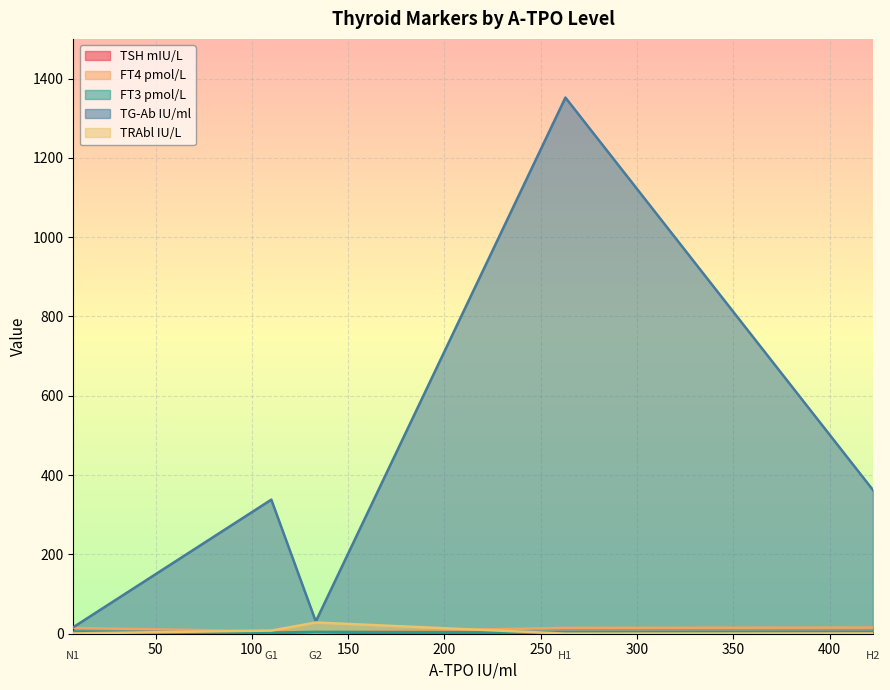

What is the maximum value shown in the chart?

1352.0